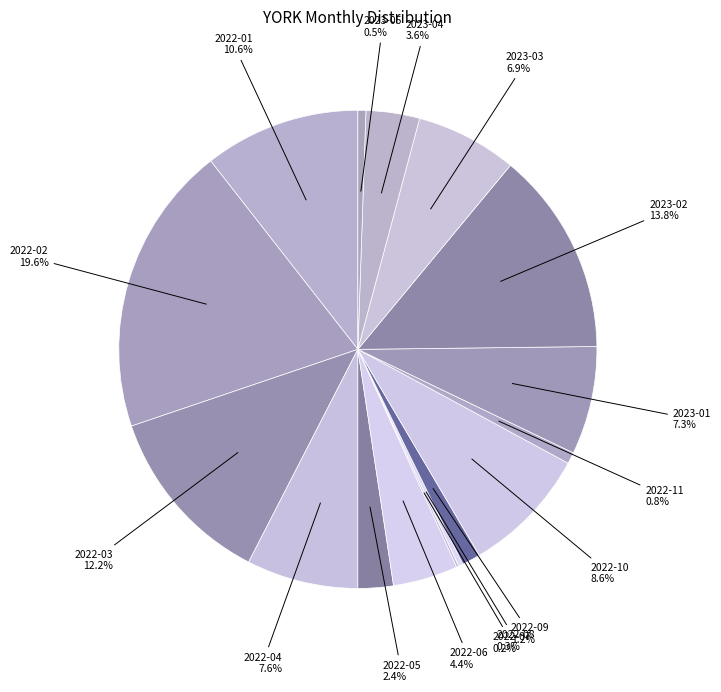

Which slice is the smallest?

2022-12